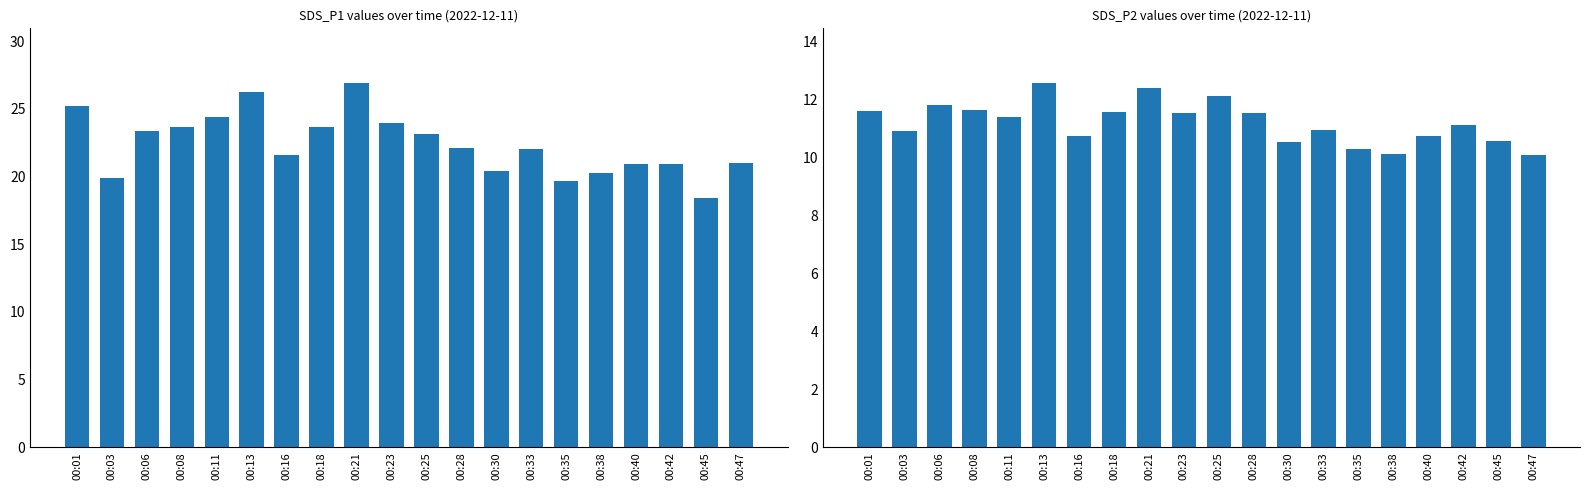

True or false: SDS_P1 has a value of 13.7 at 00:03.

False